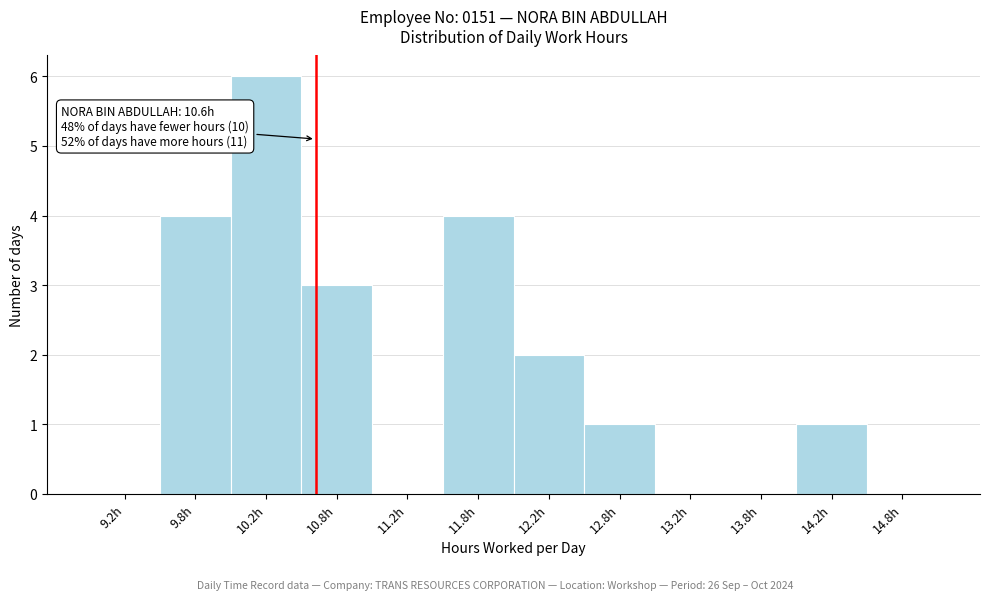

Over which range of the x-axis is the bar tallest?

10.0 to 10.5